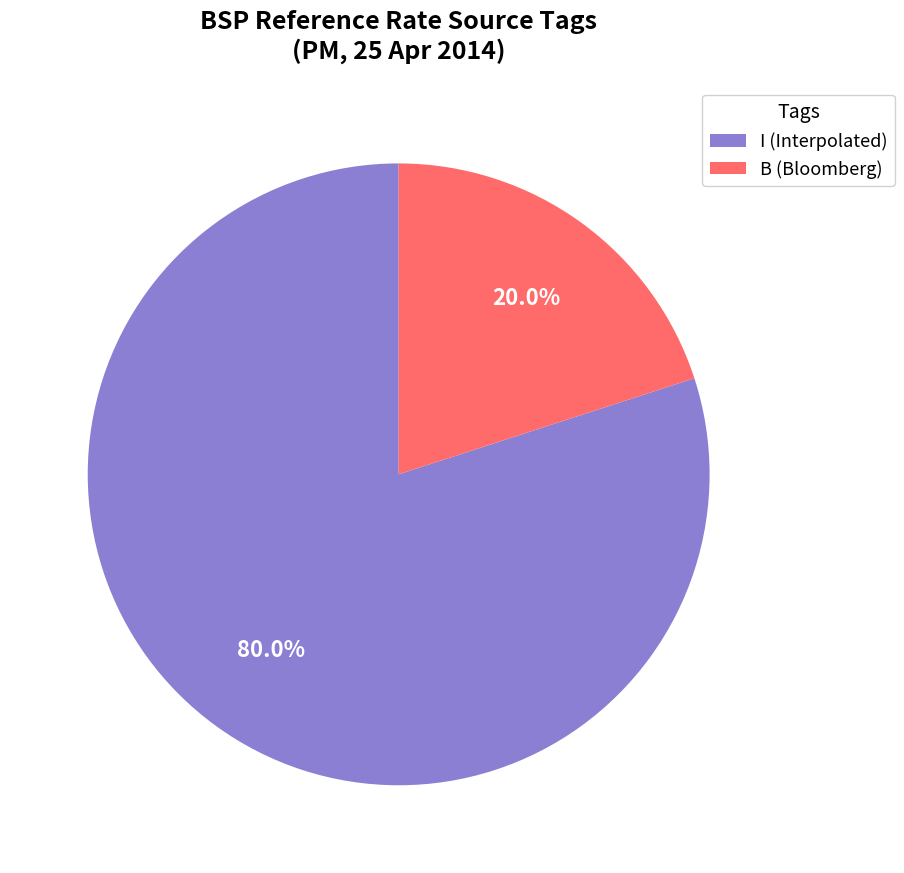

Combined, do I (Interpolated) and B (Bloomberg) account for over 50%?

Yes